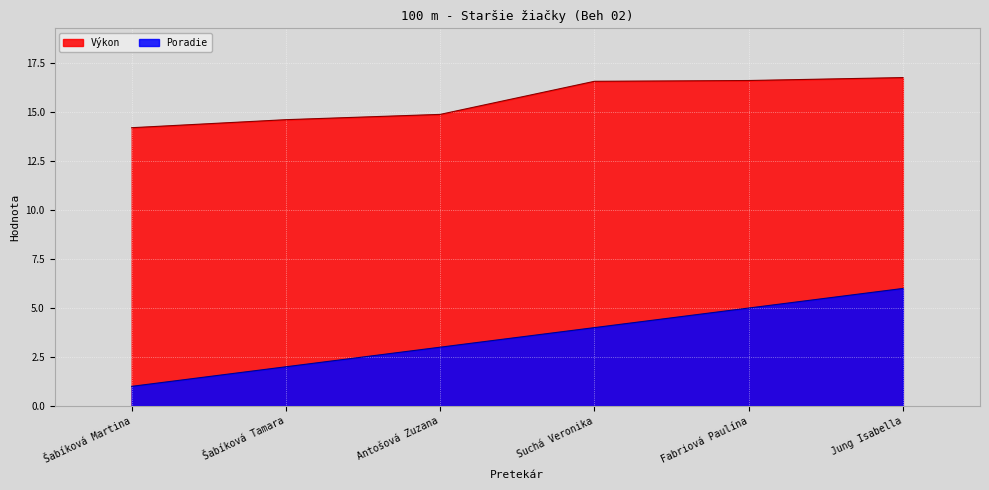

How many values in the Poradie series are below 4?

3